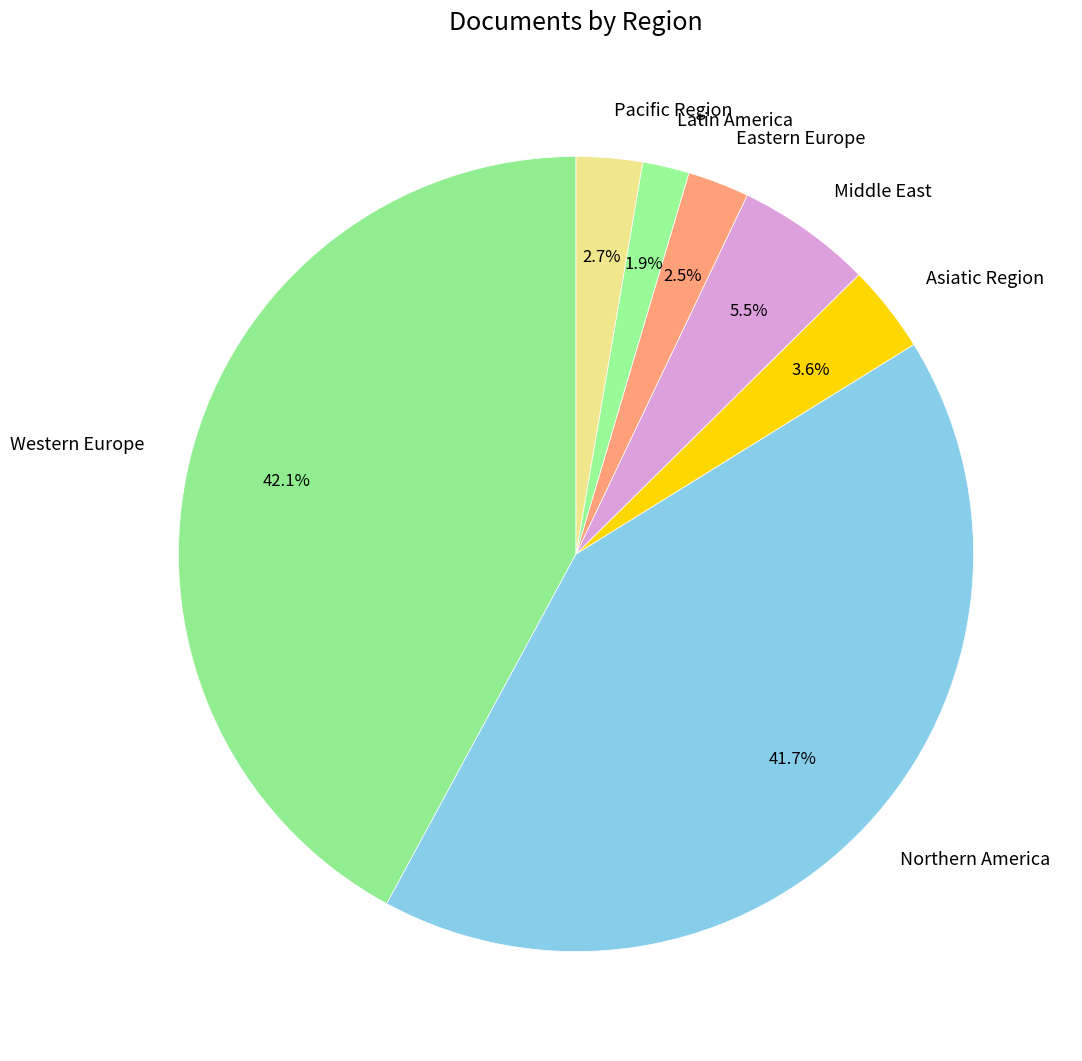

To the nearest percent, what is the difference between the largest and smallest slice percentages?

40%